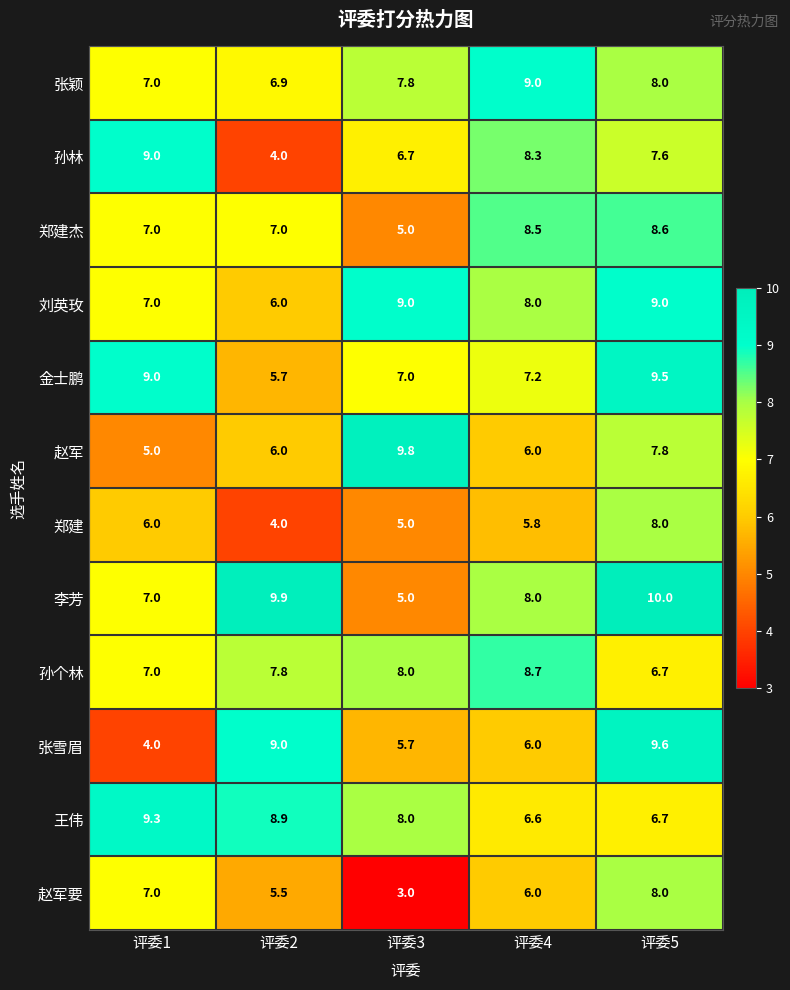

At which category is the sum across all series the highest?

评委5